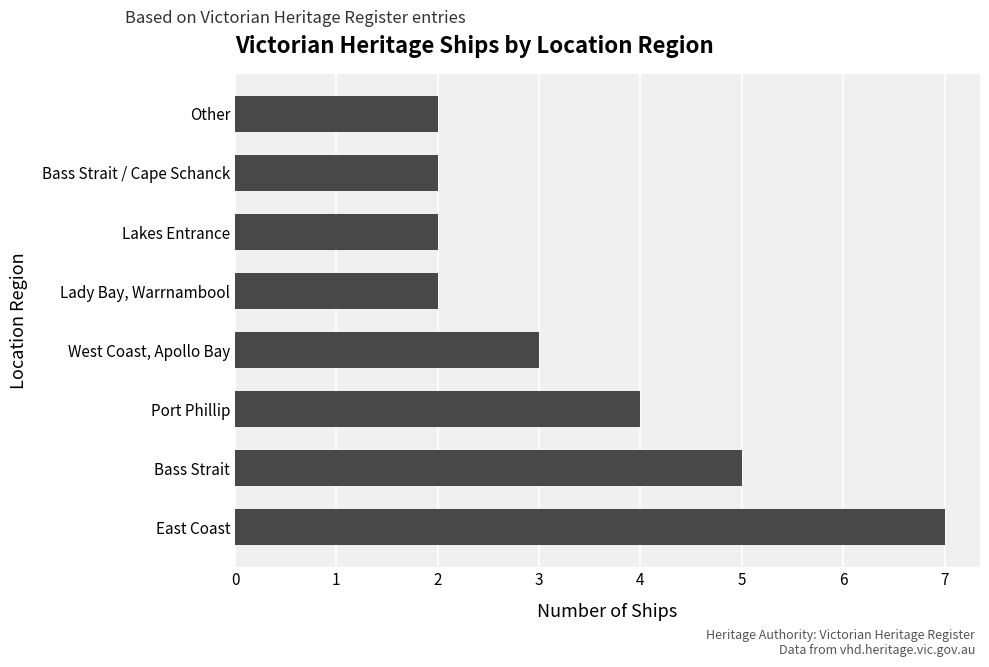

What is the ratio of the value at Port Phillip to the value at Lakes Entrance?

2.0